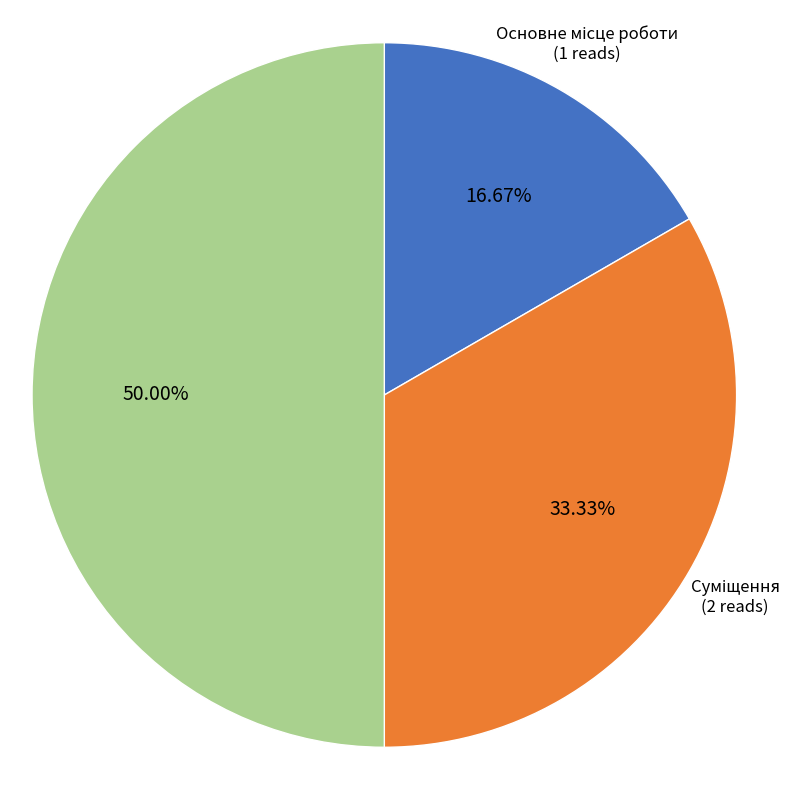

Is it true that Сумісництво is 43% of the pie?

False